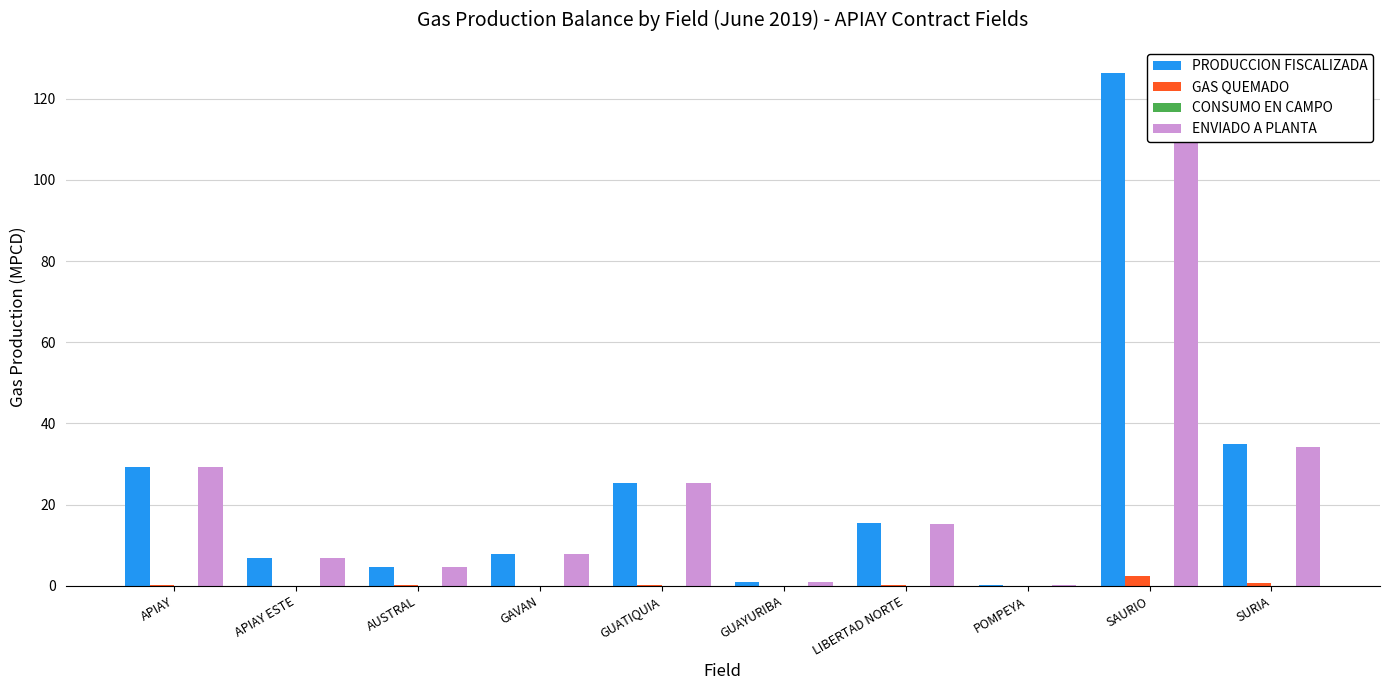

Rank the series by their maximum value, from highest to lowest.

PRODUCCION FISCALIZADA, ENVIADO A PLANTA, GAS QUEMADO, CONSUMO EN CAMPO